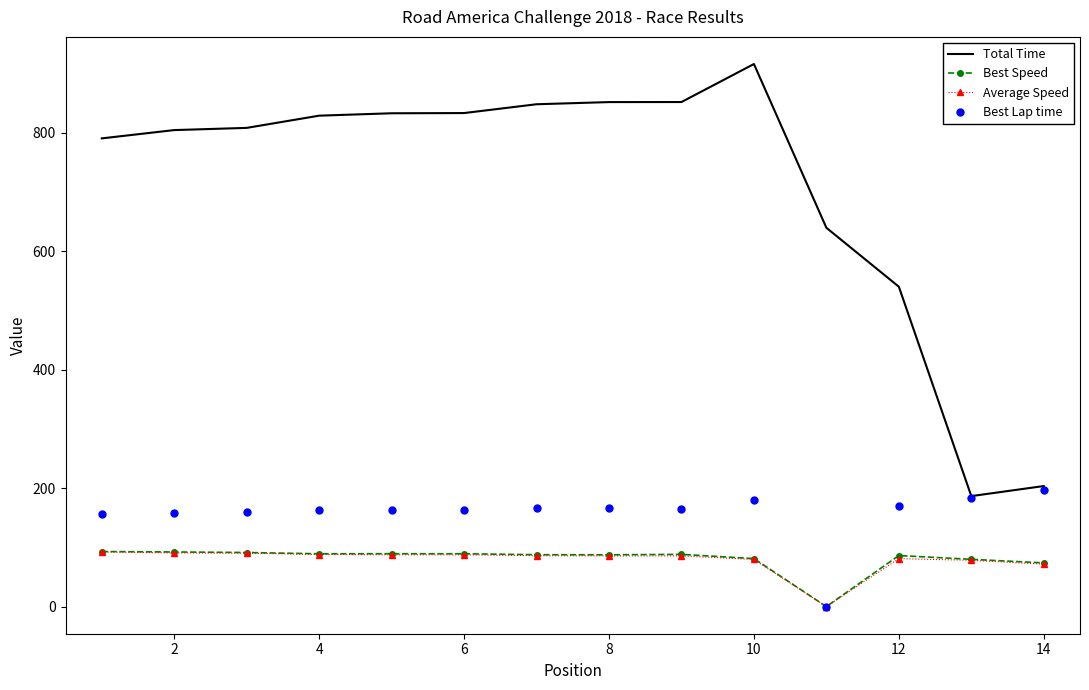

Which series has the largest range (max minus min)?

Total Time